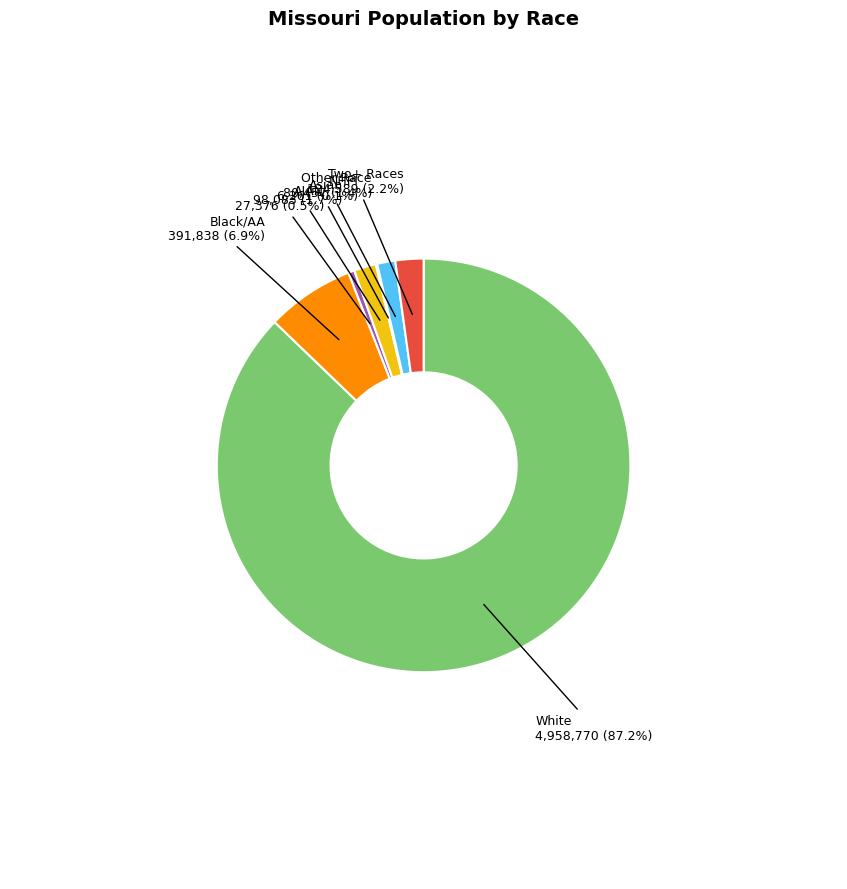

Rank the categories by value from lowest to highest.

Native Hawaiian and Other Pacific Islander, American Indian and Alaska Native, Some Other Race alone, Asian alone, Two or More Races, Black or African American alone, White alone